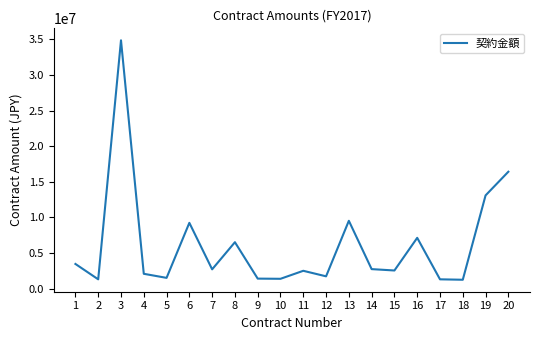

Is it true that the value at 14 is 2730445?

True